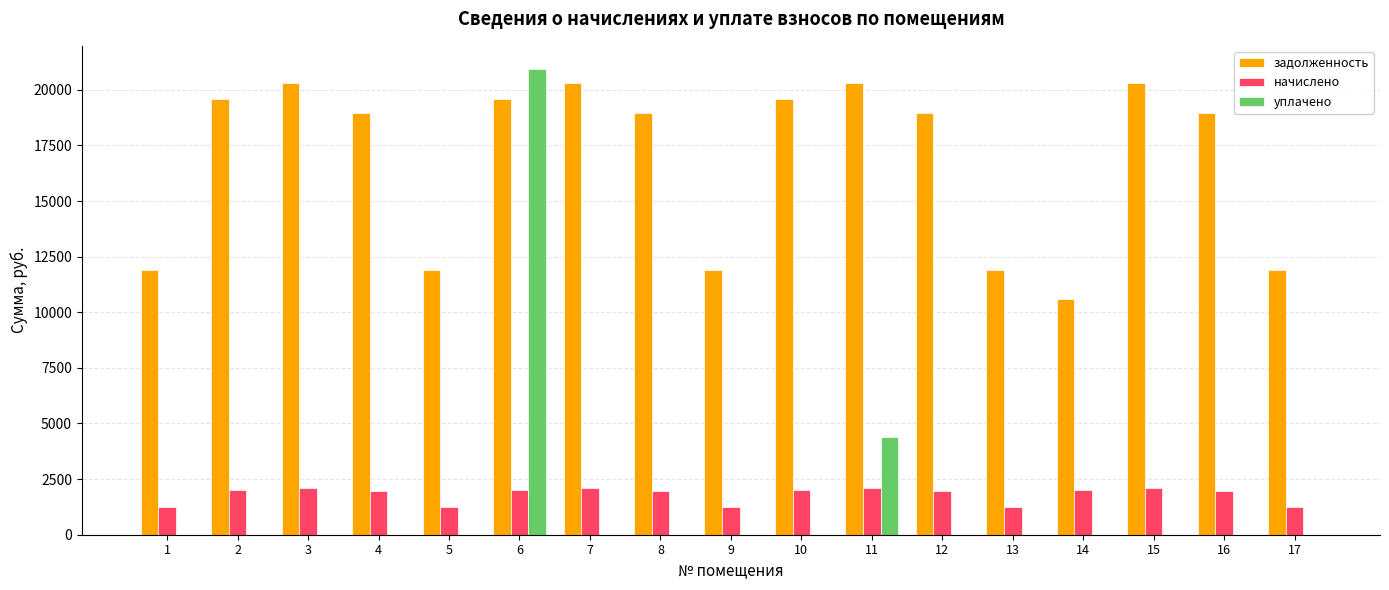

What is the total value across all series at 8?

20938.9